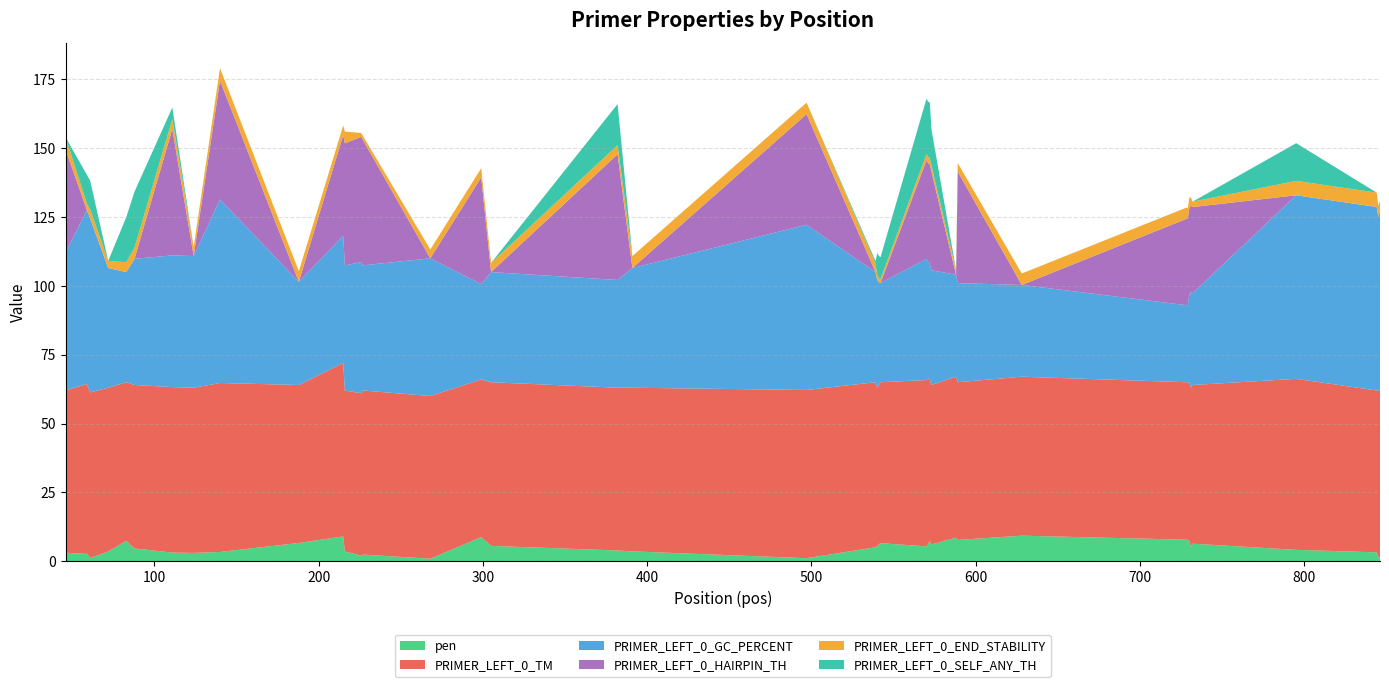

Reading left to right, list all the values displayed in this chart.

pen: 3.1	2.7	1.2	3.5	7.4	4.6	3.1	3.0	3.4	6.6	9.0	3.5	2.0	2.4	0.9	8.7	5.6	3.9	3.6	1.1	5.1	5.6	6.1	6.5	5.4	6.2	7.4	6.1	8.6	7.7	9.3	7.8	7.8	7.4	5.2	6.4	4.1	3.2	1.4	1.4
PRIMER_LEFT_0_TM: 58.9	61.7	60.2	59.5	57.6	59.4	60.1	60.0	61.4	57.4	63.0	58.5	59.0	59.6	59.1	57.3	59.4	59.1	59.4	61.1	59.9	57.4	57.9	58.5	60.4	60.2	58.6	57.9	58.4	57.3	57.7	57.2	57.2	57.6	57.8	57.6	62.1	58.8	60.4	61.4
PRIMER_LEFT_0_GC_PERCENT: 50.0	63.2	63.2	43.5	40.0	45.8	47.8	47.8	66.7	37.5	46.2	45.5	47.6	45.5	50.0	34.6	40.0	39.1	43.5	60.0	40.0	39.1	37.5	36.0	44.0	42.3	42.3	41.7	37.0	36.0	33.3	28.0	28.0	32.0	34.8	33.3	66.7	66.7	63.2	65.0
PRIMER_LEFT_0_HAIRPIN_TH: 37.6	0.0	0.0	0.0	0.0	0.0	45.9	0.0	43.1	0.0	36.6	44.3	45.5	45.5	0.0	38.8	0.0	45.7	0.0	40.2	0.0	0.0	0.0	0.0	35.8	35.8	35.8	35.8	0.0	40.5	0.0	31.3	31.3	31.3	31.3	31.3	0.0	0.0	0.0	0.0
PRIMER_LEFT_0_END_STABILITY: 4.5	2.4	3.4	2.6	3.6	4.1	3.6	3.3	4.6	3.9	3.5	4.3	1.4	1.5	3.2	3.3	3.3	3.3	4.3	4.2	3.1	1.9	1.4	1.4	2.2	2.2	2.3	2.2	1.7	3.1	4.2	4.1	4.0	3.9	2.9	2.0	5.2	5.2	4.2	3.4
PRIMER_LEFT_0_SELF_ANY_TH: 0.0	10.4	10.4	0.0	16.4	20.3	4.2	0.0	0.0	0.0	0.0	0.0	0.0	0.0	0.0	0.0	0.0	14.9	0.0	0.0	0.9	8.0	8.0	8.0	20.1	20.1	20.1	13.2	0.0	0.0	0.0	0.0	0.0	0.0	0.0	0.0	13.7	0.0	0.0	0.0